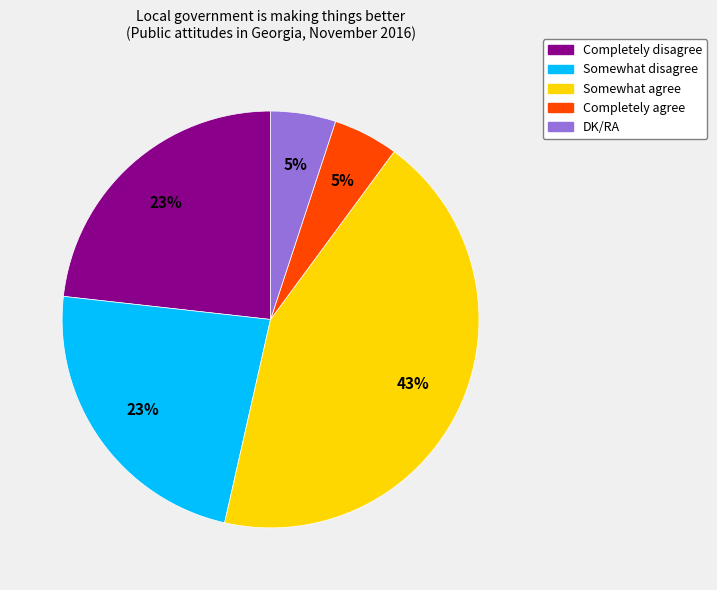

What is the ratio of the value at Somewhat disagree to the value at Somewhat agree?

0.5